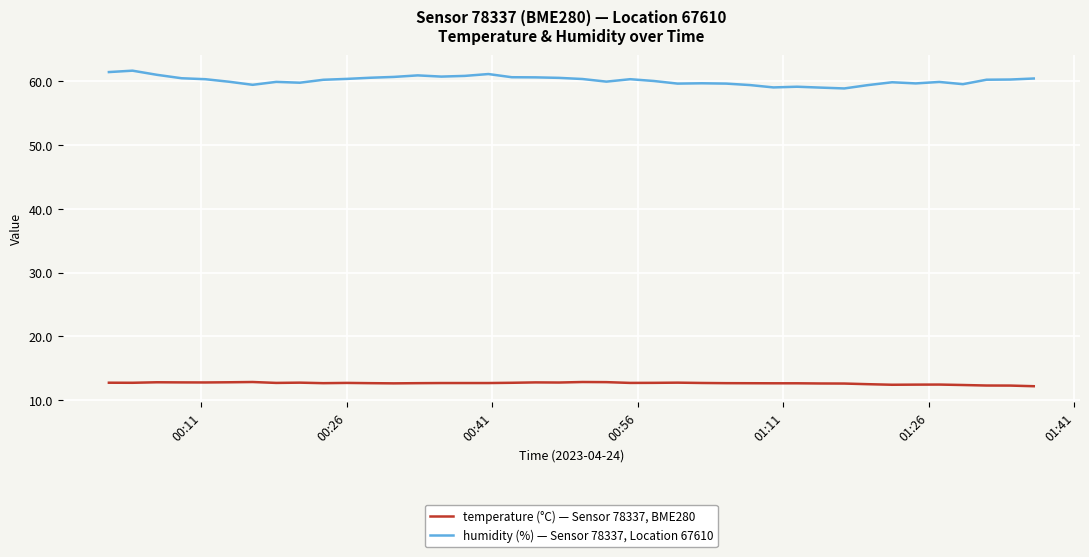

True or false: temperature (°C) — Sensor 78337, BME280 and humidity (%) — Sensor 78337, Location 67610 intersect in this chart.

False